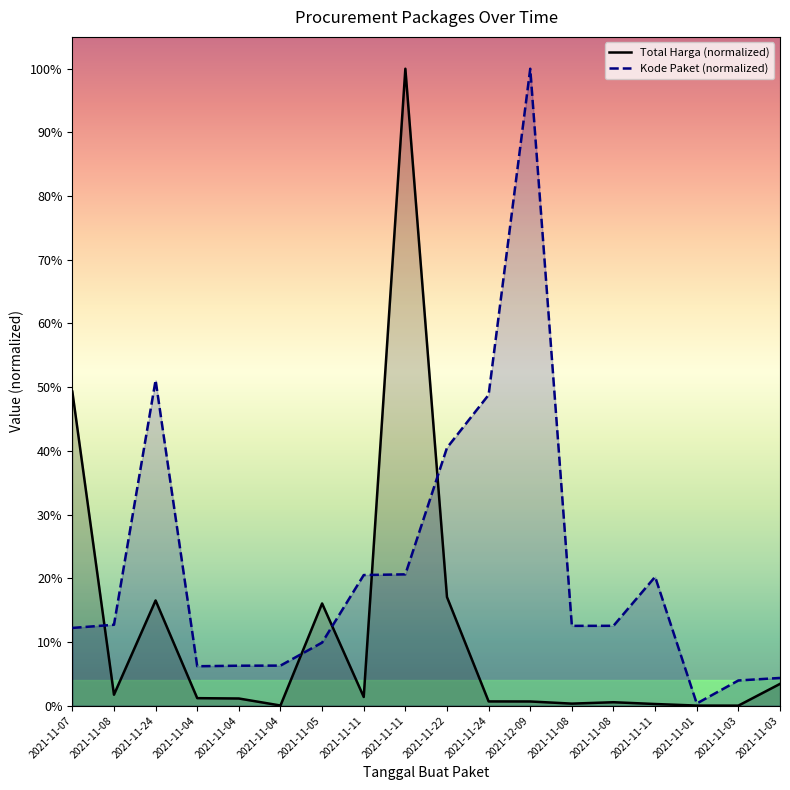

What is the difference between the Kode Paket (normalized) values at 2021-12-09 and 2021-11-04?

0.9